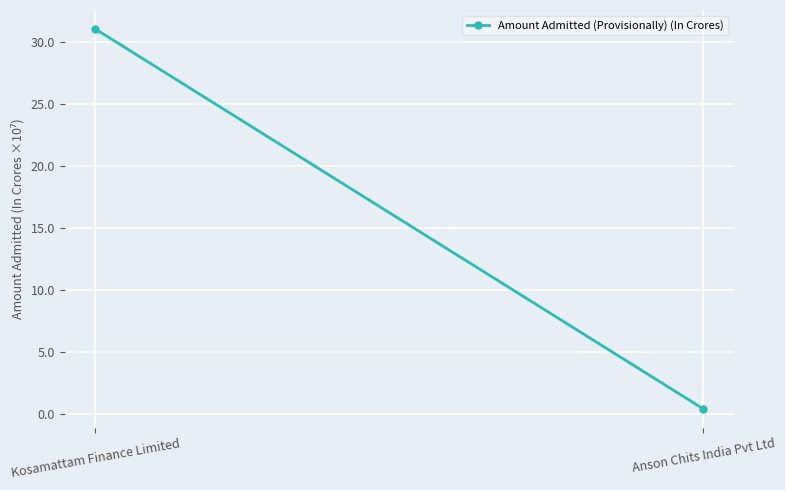

Reading left to right, extract all data points from this chart.

31.0	0.4